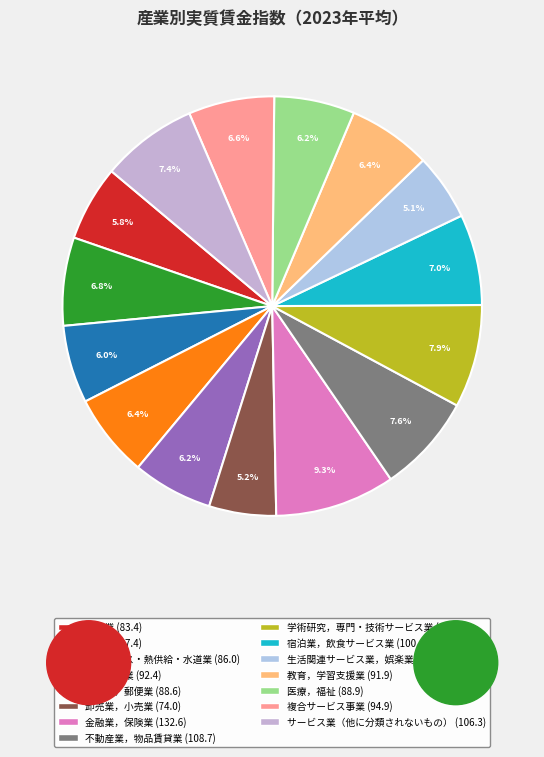

What percentage is the 情報通信業 slice, to the nearest percent?

6%